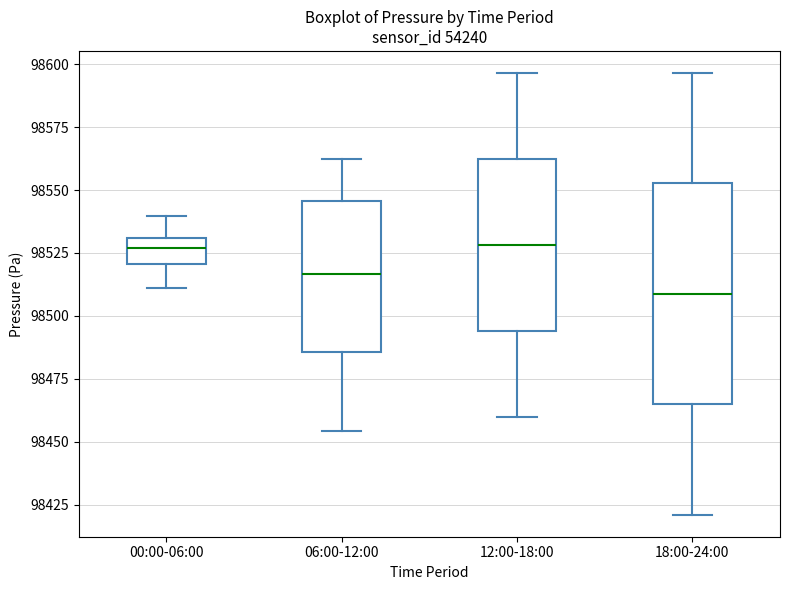

Which box has the lowest median line?

18:00-24:00